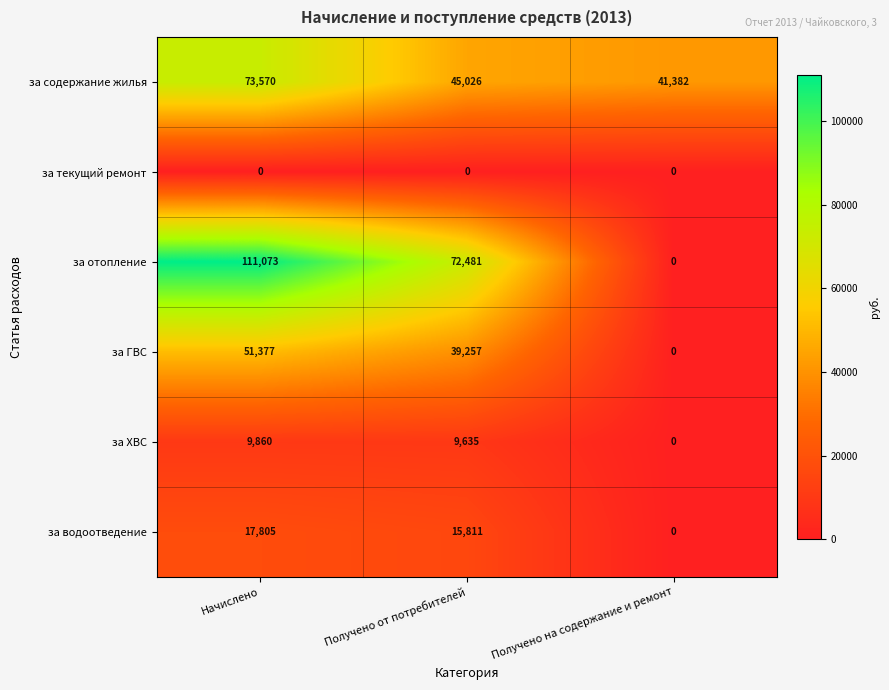

Reading right to left, transcribe all the data shown in this chart.

за содержание жилья: 41382	45026	73570
за текущий ремонт: 0	0	0
за отопление: 0	72481	111073
за ГВС: 0	39257	51377
за ХВС: 0	9635	9860
за водоотведение: 0	15811	17805